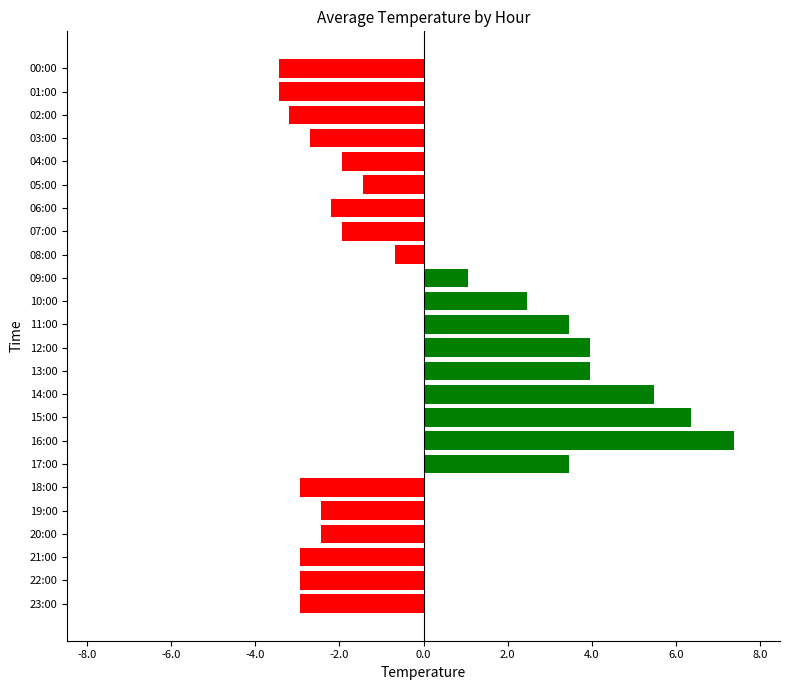

How many values are below -1?

14